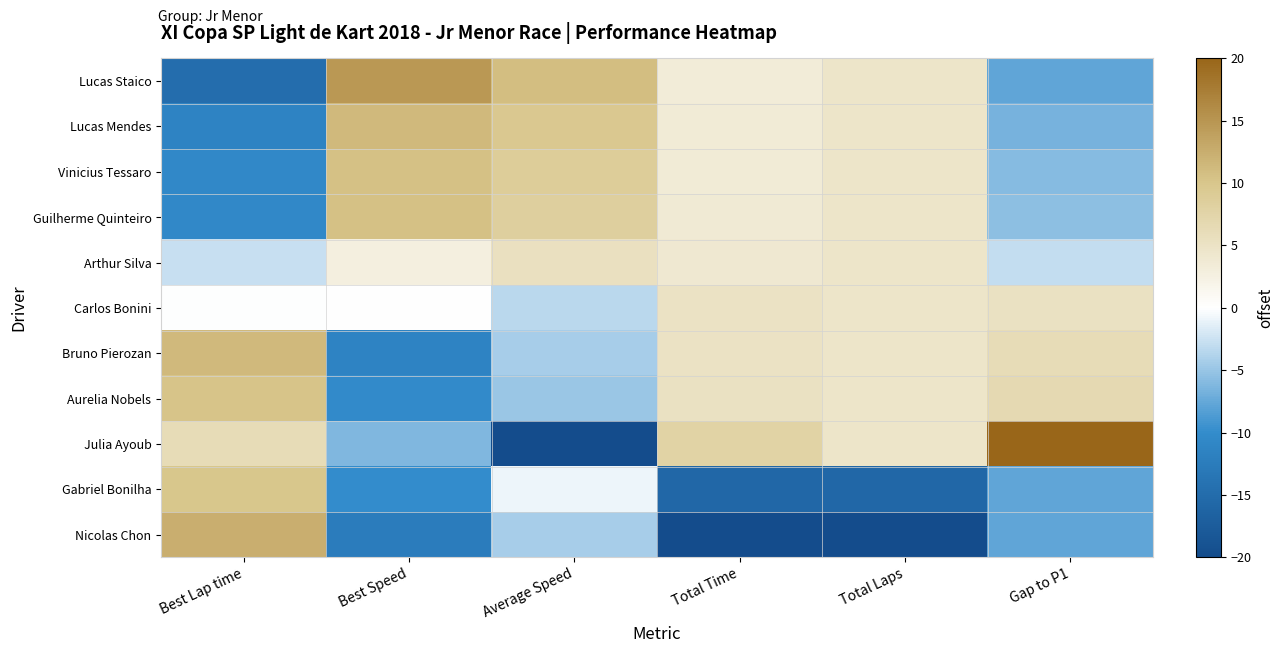

Reading left to right, list all the values displayed in this chart.

Lucas Staico: Best Lap time=-14.8	Best Speed=14.8	Average Speed=10.8	Total Time=3.3	Total Laps=4.6	Gap to P1=-7.8
Lucas Mendes: Best Lap time=-11.3	Best Speed=11.3	Average Speed=9.6	Total Time=3.5	Total Laps=4.6	Gap to P1=-6.7
Vinicius Tessaro: Best Lap time=-10.5	Best Speed=10.5	Average Speed=8.8	Total Time=3.6	Total Laps=4.6	Gap to P1=-5.9
Guilherme Quinteiro: Best Lap time=-10.6	Best Speed=10.6	Average Speed=8.3	Total Time=3.6	Total Laps=4.6	Gap to P1=-5.5
Arthur Silva: Best Lap time=-2.8	Best Speed=2.7	Average Speed=5.4	Total Time=4.0	Total Laps=4.6	Gap to P1=-2.9
Carlos Bonini: Best Lap time=-0.1	Best Speed=0.1	Average Speed=-3.3	Total Time=5.0	Total Laps=4.6	Gap to P1=5.2
Bruno Pierozan: Best Lap time=11.3	Best Speed=-11.3	Average Speed=-4.3	Total Time=5.1	Total Laps=4.6	Gap to P1=6.1
Aurelia Nobels: Best Lap time=10.3	Best Speed=-10.3	Average Speed=-4.9	Total Time=5.2	Total Laps=4.6	Gap to P1=6.7
Julia Ayoub: Best Lap time=6.2	Best Speed=-6.2	Average Speed=-25.3	Total Time=7.8	Total Laps=4.6	Gap to P1=26.3
Gabriel Bonilha: Best Lap time=9.9	Best Speed=-9.9	Average Speed=-0.8	Total Time=-15.6	Total Laps=-15.6	Gap to P1=-7.8
Nicolas Chon: Best Lap time=12.4	Best Speed=-12.4	Average Speed=-4.3	Total Time=-25.5	Total Laps=-25.8	Gap to P1=-7.8